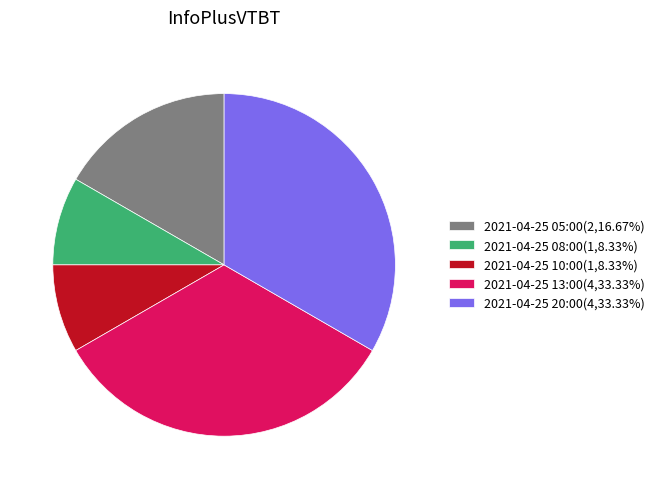

Does 2021-04-25 08:00(1,8.33%) represent more than half of the total?

No